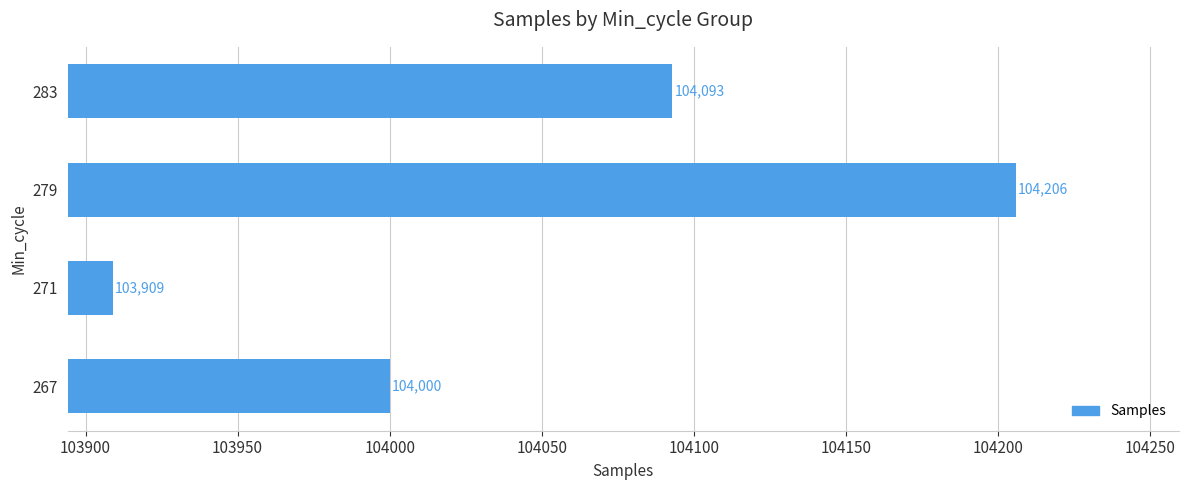

Where is the data nearest to the value 104057?

283